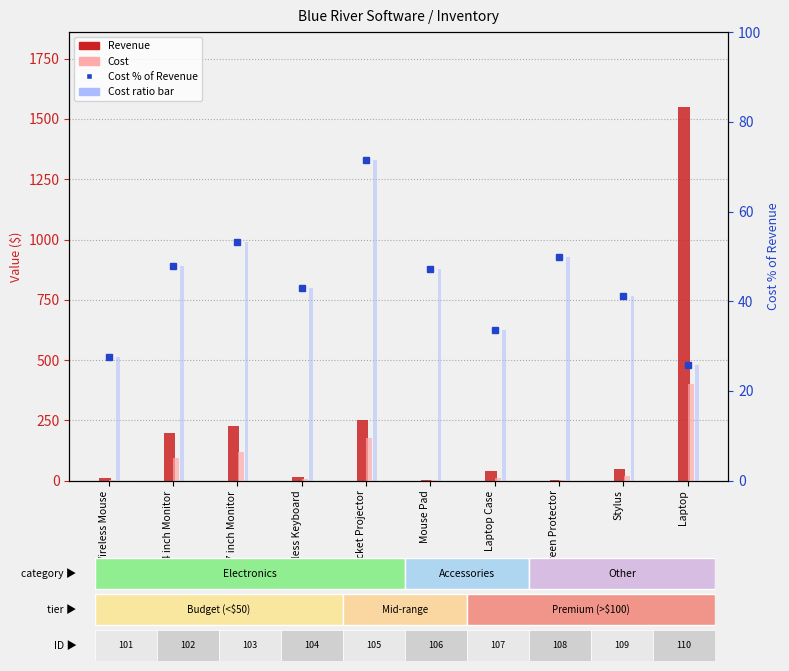

Reading right to left, extract all data points from this chart.

Revenue: Laptop=1550.0	Stylus=48.0	Screen Protector=4.5	Laptop Case=38.0	Mouse Pad=3.5	Pocket Projector=250.0	Wireless Keyboard=15.0	17 inch Monitor=225.0	14 inch Monitor=199.0	Wireless Mouse=9.2
Cost: Laptop=400.0	Stylus=19.8	Screen Protector=2.2	Laptop Case=12.8	Mouse Pad=1.6	Pocket Projector=178.7	Wireless Keyboard=6.5	17 inch Monitor=120.0	14 inch Monitor=95.2	Wireless Mouse=2.5
Cost % of Revenue: Laptop=25.8	Stylus=41.1	Screen Protector=49.8	Laptop Case=33.6	Mouse Pad=47.1	Pocket Projector=71.5	Wireless Keyboard=43.0	17 inch Monitor=53.3	14 inch Monitor=47.9	Wireless Mouse=27.6
Cost ratio bar: Laptop=25.8	Stylus=41.1	Screen Protector=49.8	Laptop Case=33.6	Mouse Pad=47.1	Pocket Projector=71.5	Wireless Keyboard=43.0	17 inch Monitor=53.3	14 inch Monitor=47.9	Wireless Mouse=27.6